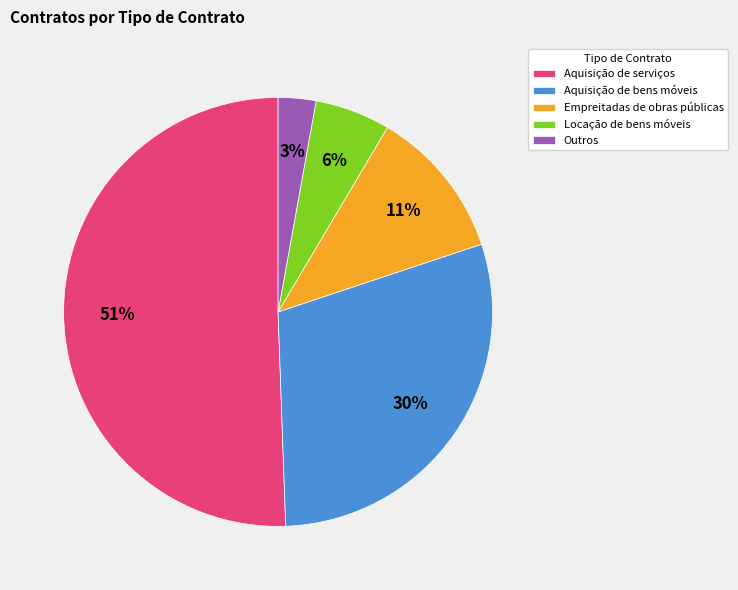

What is the smallest slice in the pie chart?

Outros